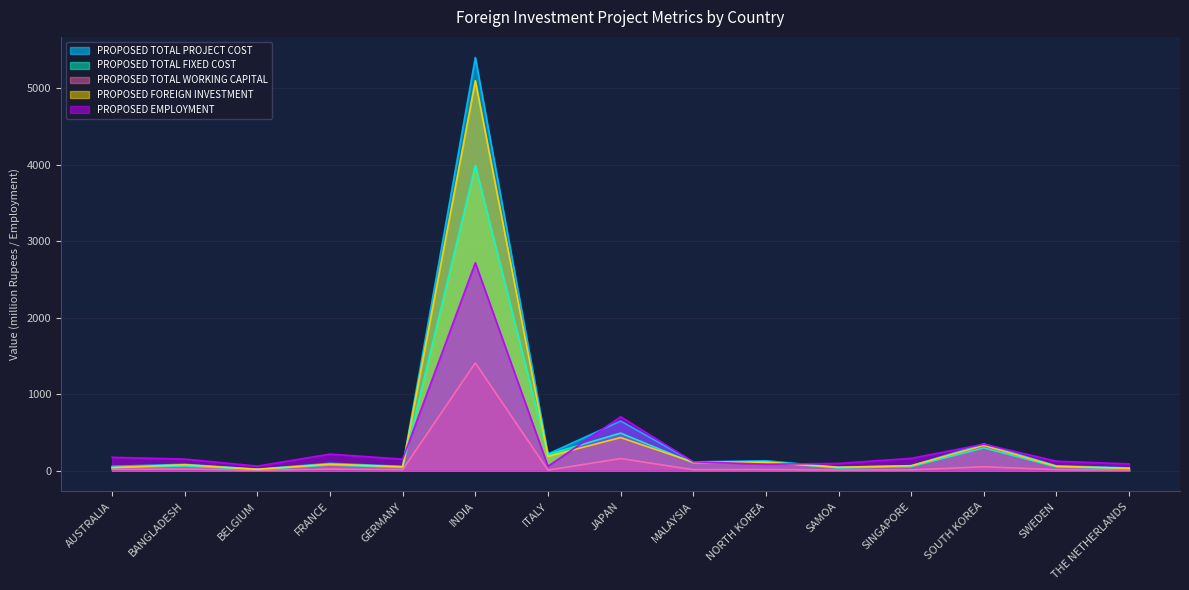

Does the chart display data point markers on the line(s)?

No